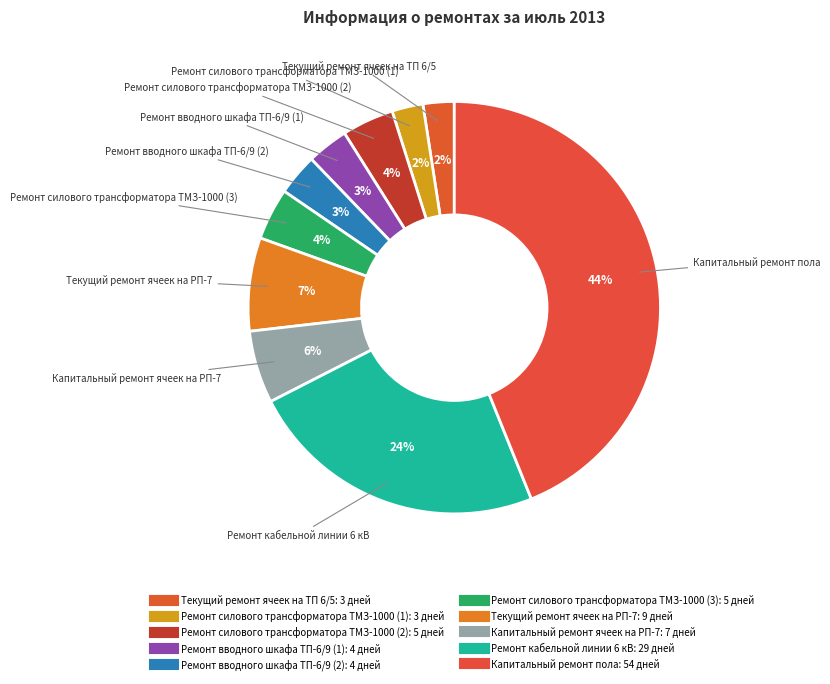

How many slices are in this pie chart?

10